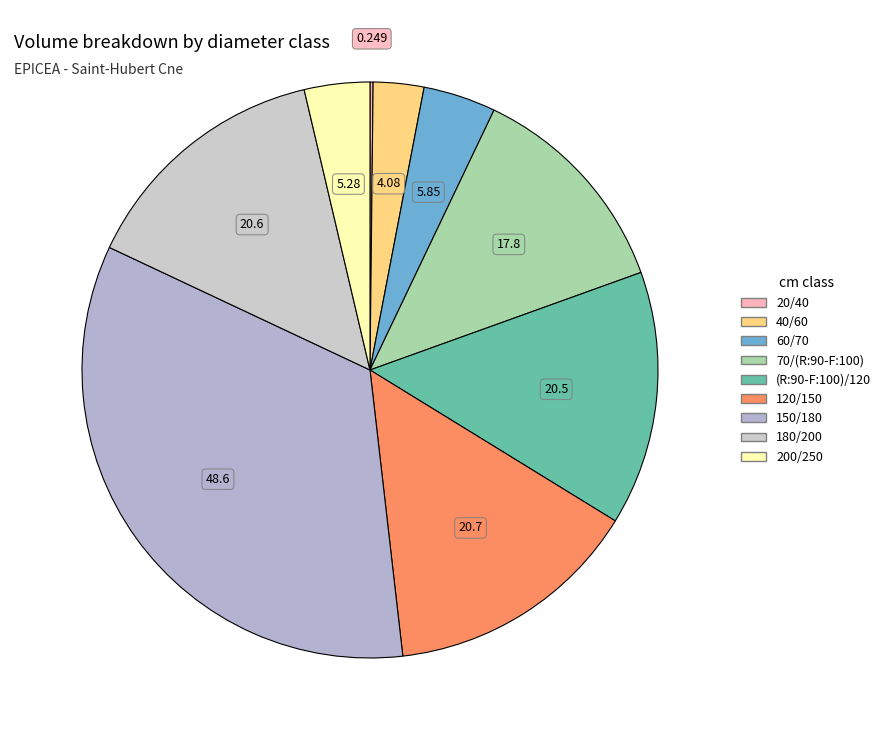

What is the total percentage of 40/60 and 70/(R:90-F:100)?

15.3%